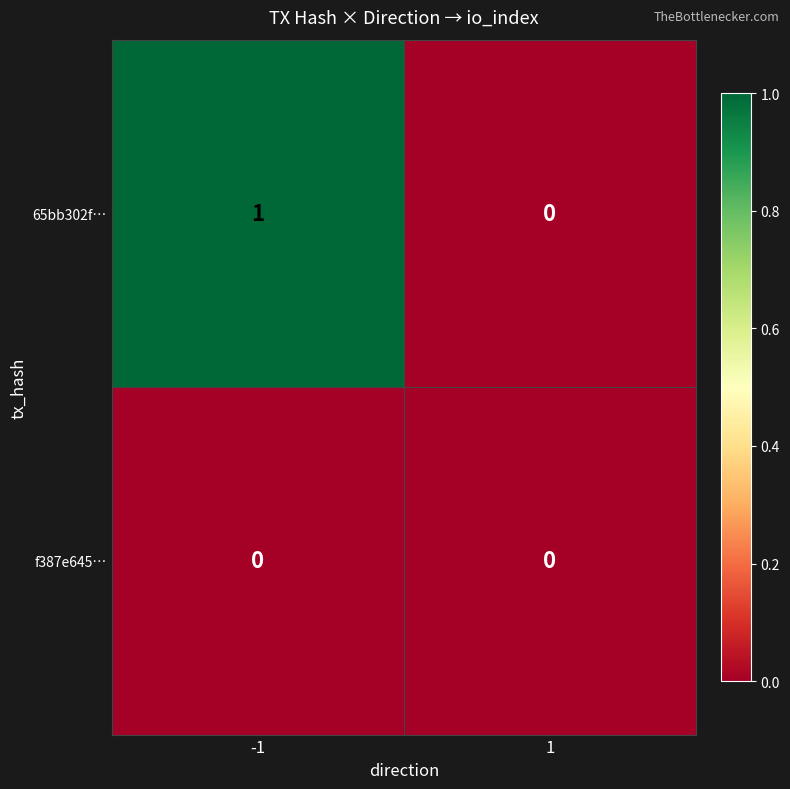

Which series has the widest spread of values?

65bb302f…